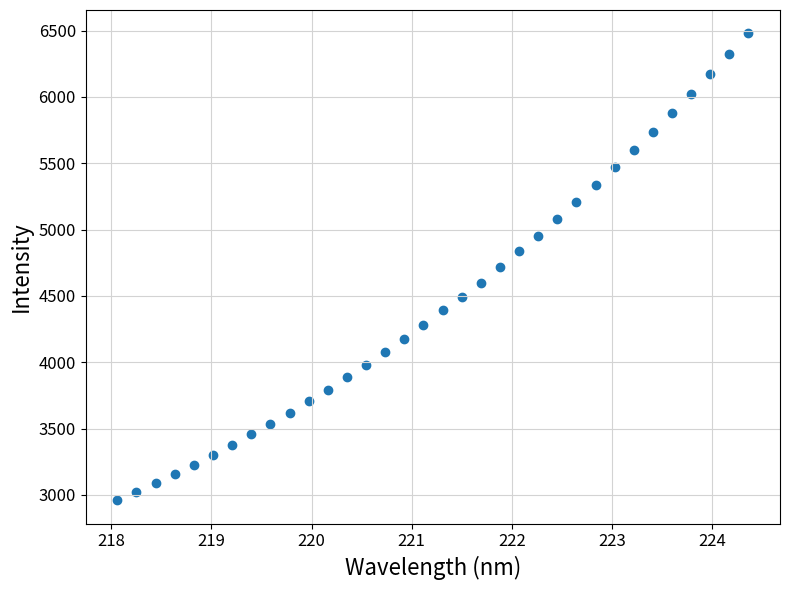

What is the range of X values (max minus min)?

6.3